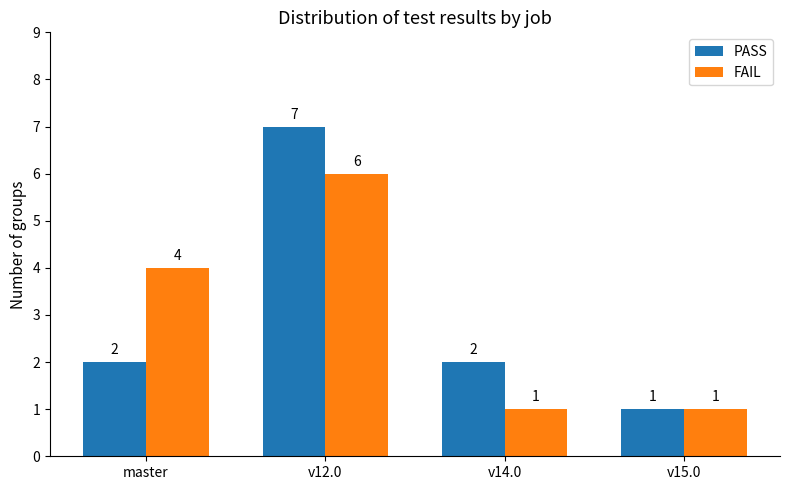

Rank the series by their maximum value, from highest to lowest.

PASS, FAIL